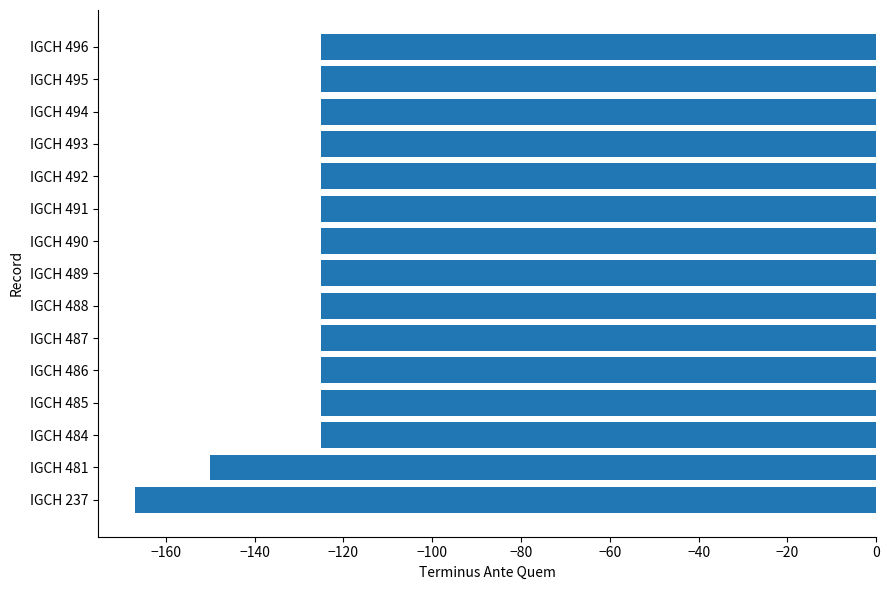

At which label is the value closest to -146?

IGCH 481